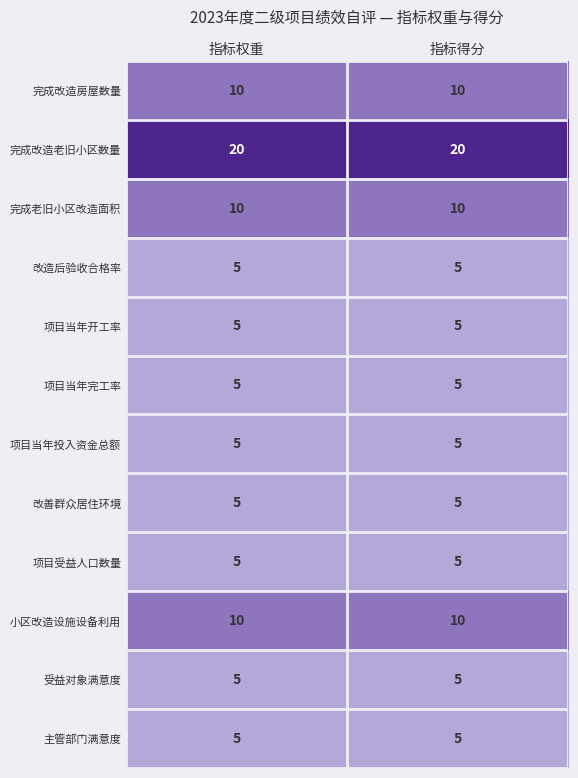

The value of 完成老旧小区改造面积 at 指标权重 is 10. True or false?

True